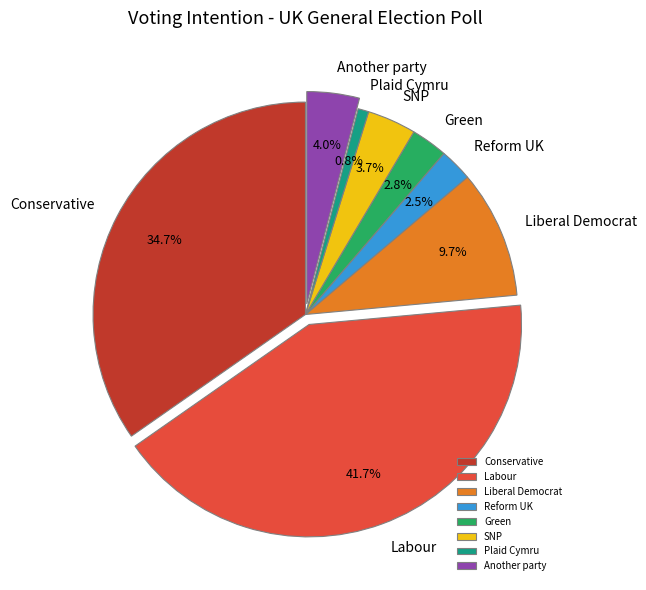

The Liberal Democrat slice represents 24% of the pie. True or false?

False